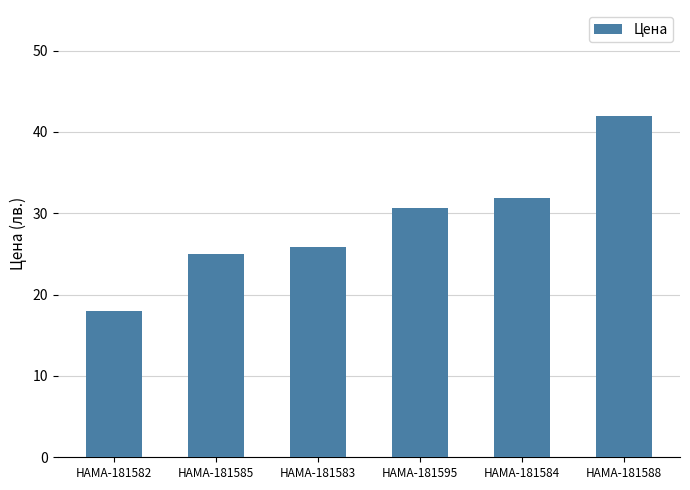

What is the label of the 3rd bar from the right?

HAMA-181595